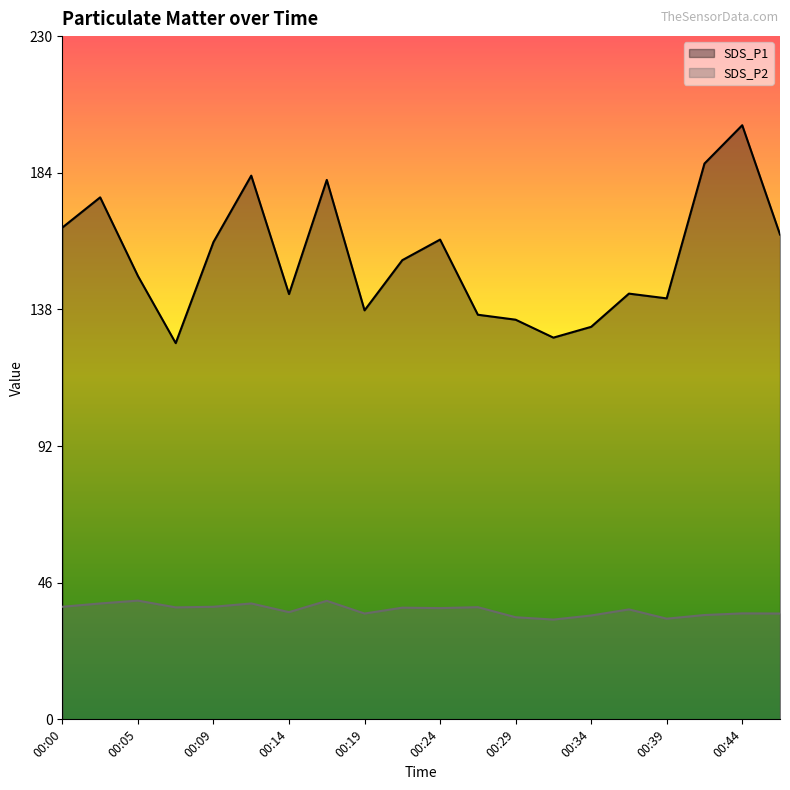

Reading left to right, what are all the values shown in this chart?

SDS_P1: 00:00=165.4	00:02=175.5	00:05=149.1	00:07=126.5	00:09=160.5	00:12=182.8	00:14=143.0	00:17=181.4	00:19=137.5	00:22=154.4	00:24=161.3	00:27=136.1	00:29=134.4	00:32=128.3	00:34=132.0	00:36=143.2	00:39=141.6	00:41=186.9	00:44=199.8	00:46=163.0
SDS_P2: 00:00=37.9	00:02=39.0	00:05=39.9	00:07=37.6	00:09=37.9	00:12=39.0	00:14=36.0	00:17=39.9	00:19=35.6	00:22=37.5	00:24=37.4	00:27=37.7	00:29=34.3	00:32=33.5	00:34=34.9	00:36=37.0	00:39=33.9	00:41=35.1	00:44=35.6	00:46=35.6